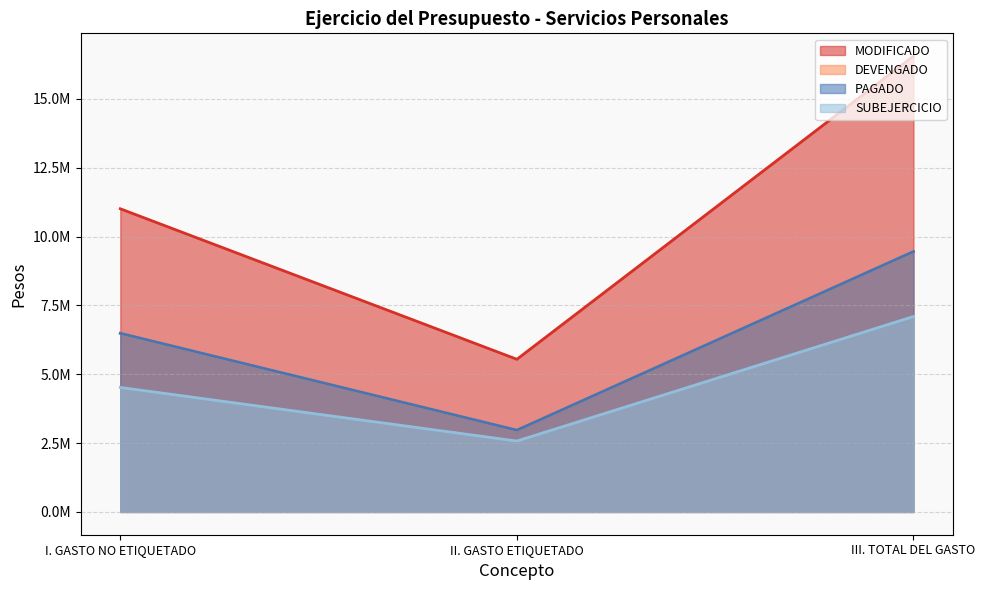

What value does the MODIFICADO series have at III. TOTAL DEL GASTO?

16556414.2